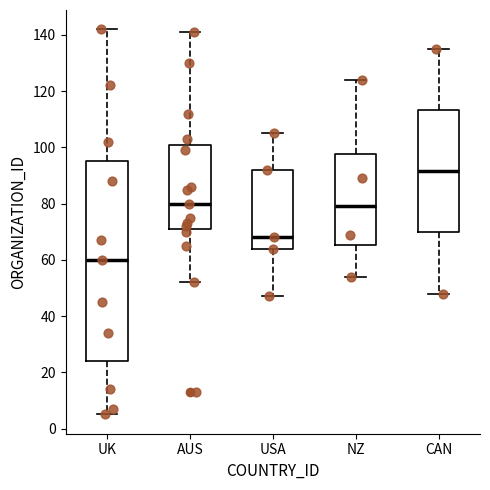

Which box's median line is the lowest?

UK